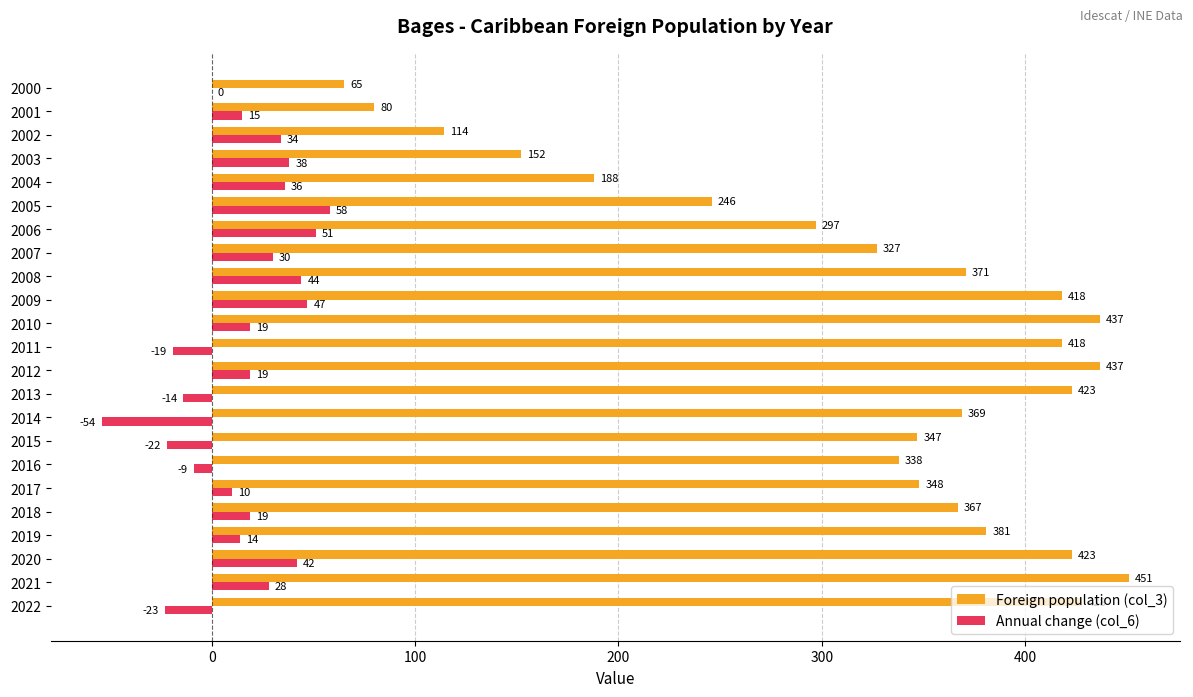

Where is Annual change (col_6) nearest to the value 2?

2000